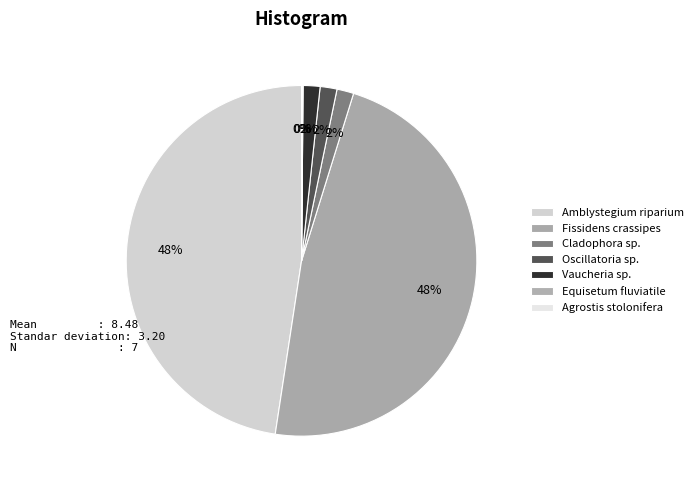

What is the change in value from Amblystegium riparium to Agrostis stolonifera?

-4.6